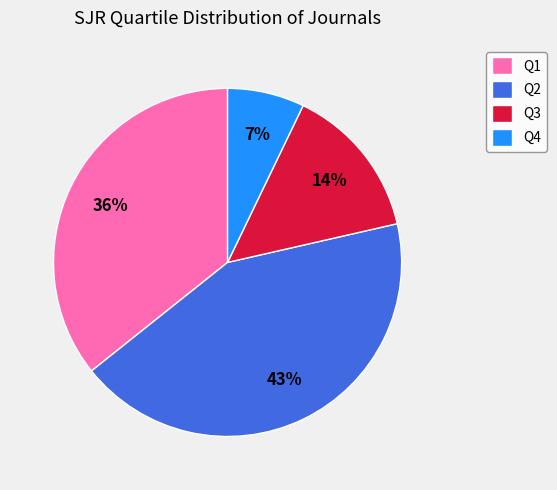

Is it true that Q4 is 1% of the pie?

False